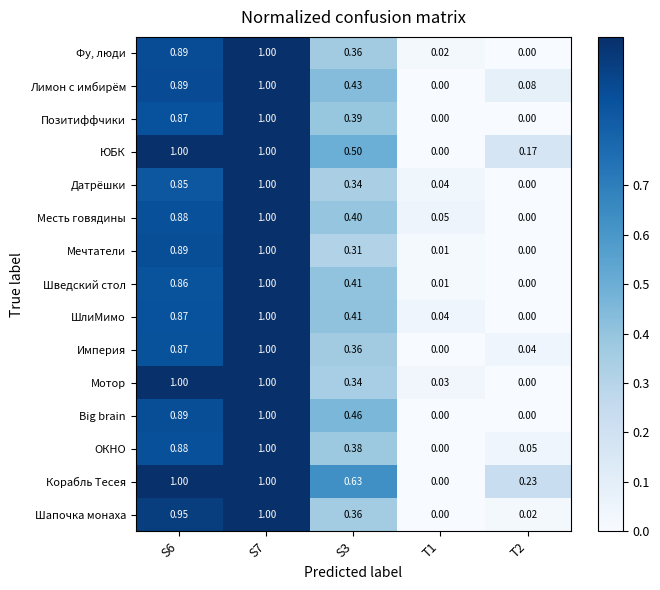

Which series changed the most between S3 and T1?

Корабль Тесея